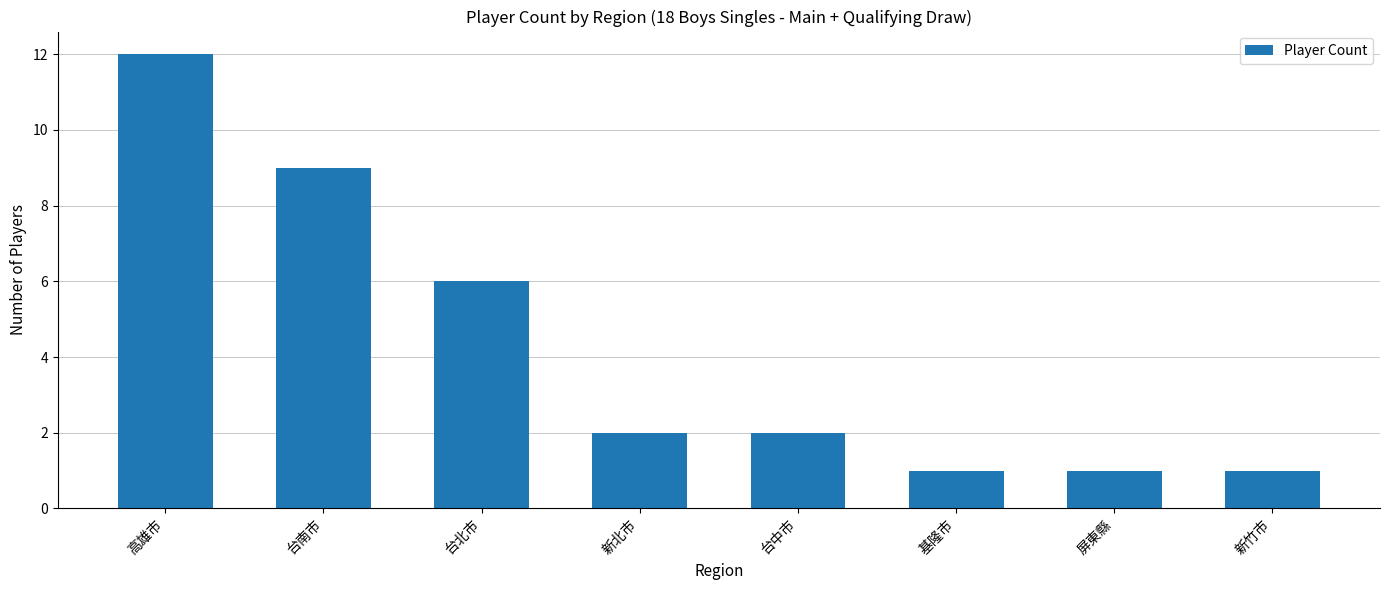

Which has a higher value, 台北市 or 新北市?

台北市